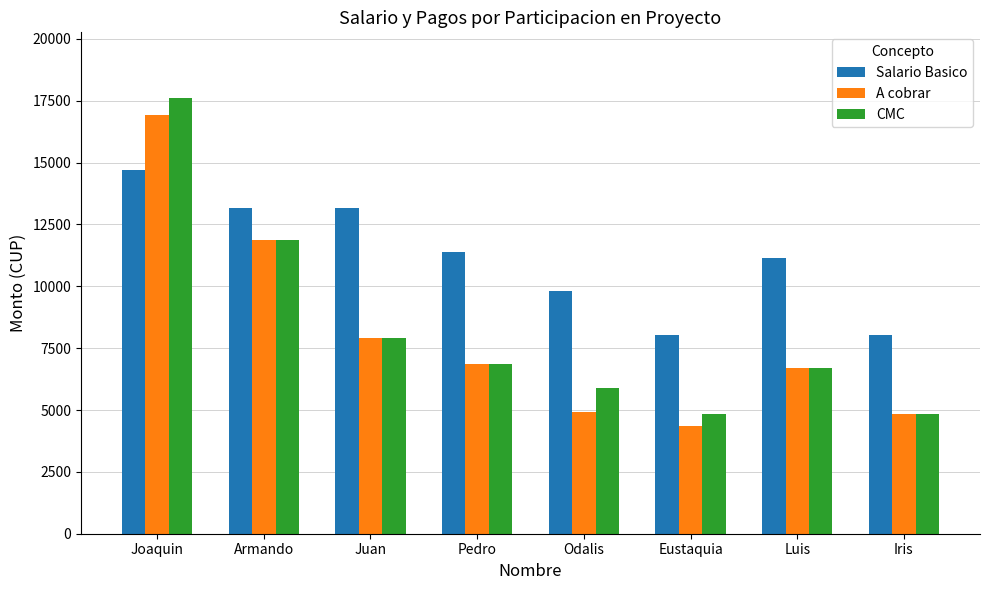

What is the difference between the highest and lowest values at Luis?

4460.0